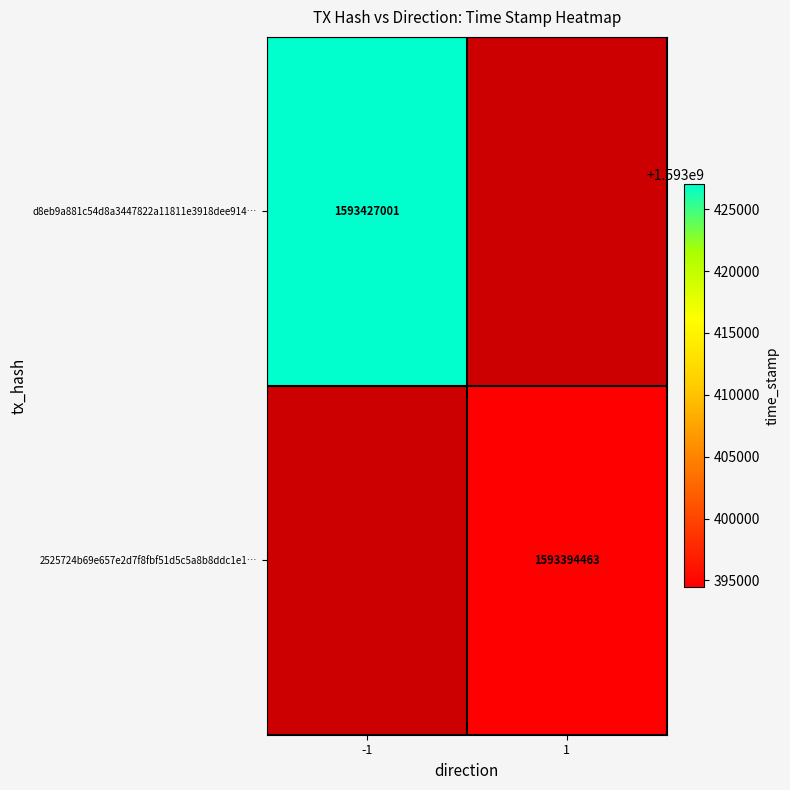

Is the value of d8eb9a881c54d8a3447822a11811e3918dee914… at -1 greater than the value of 2525724b69e657e2d7f8fbf51d5c5a8b8ddc1e1… at 1?

Yes